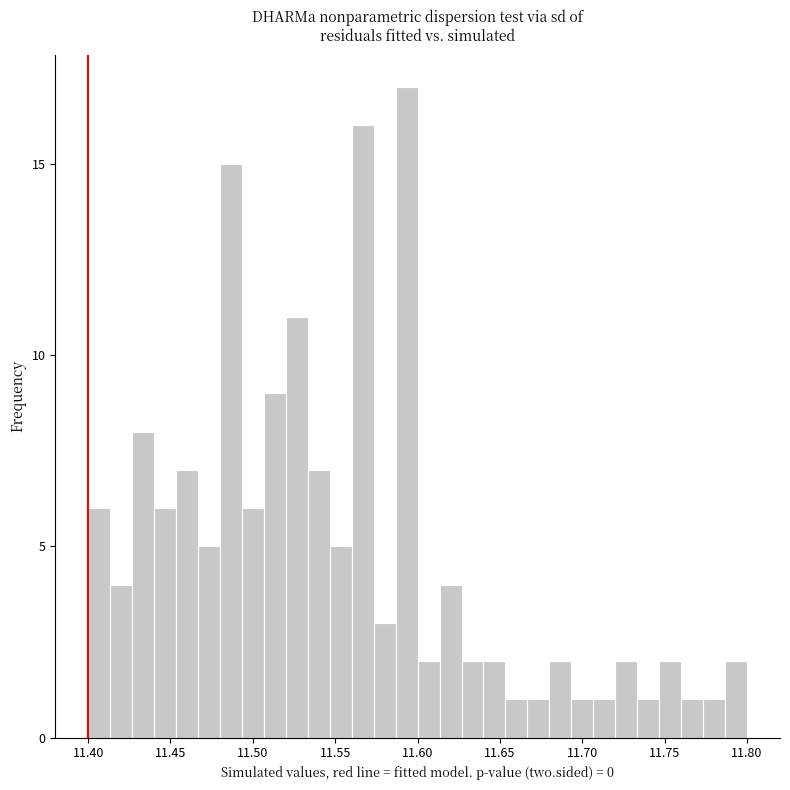

Around what value on the x-axis is the tallest bar? Give the approximate position of its centre, as read against the axis.

11.595